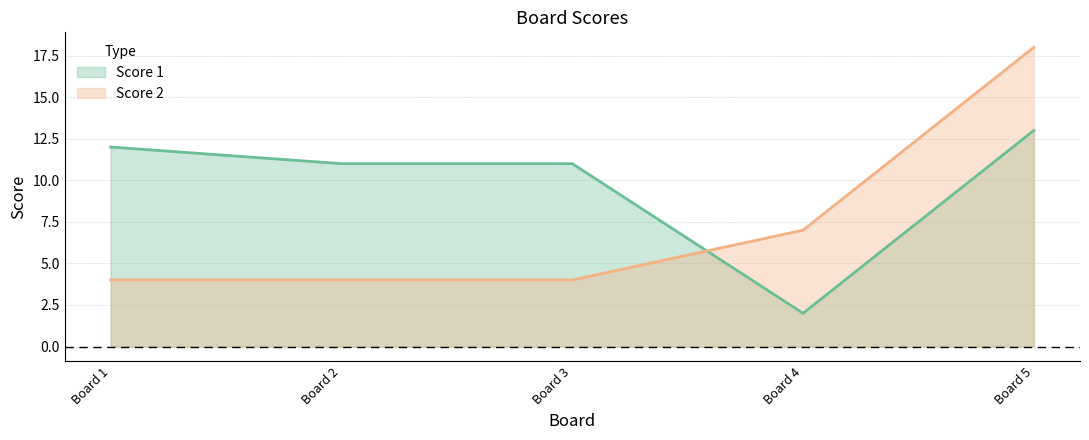

At which label does Score 1 first exceed 11?

Board 1